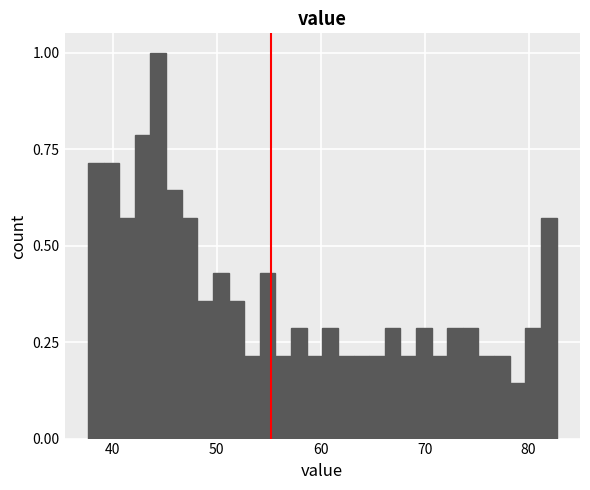

Read against the x-axis, roughly where is the centre of the tallest bar?

44